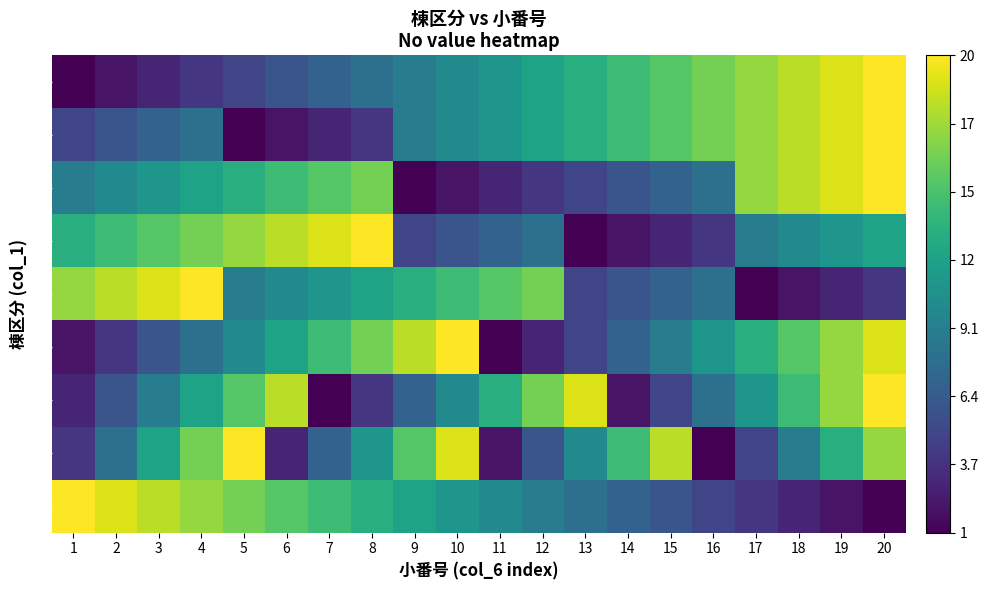

Which series changed the most between 10 and 20?

3